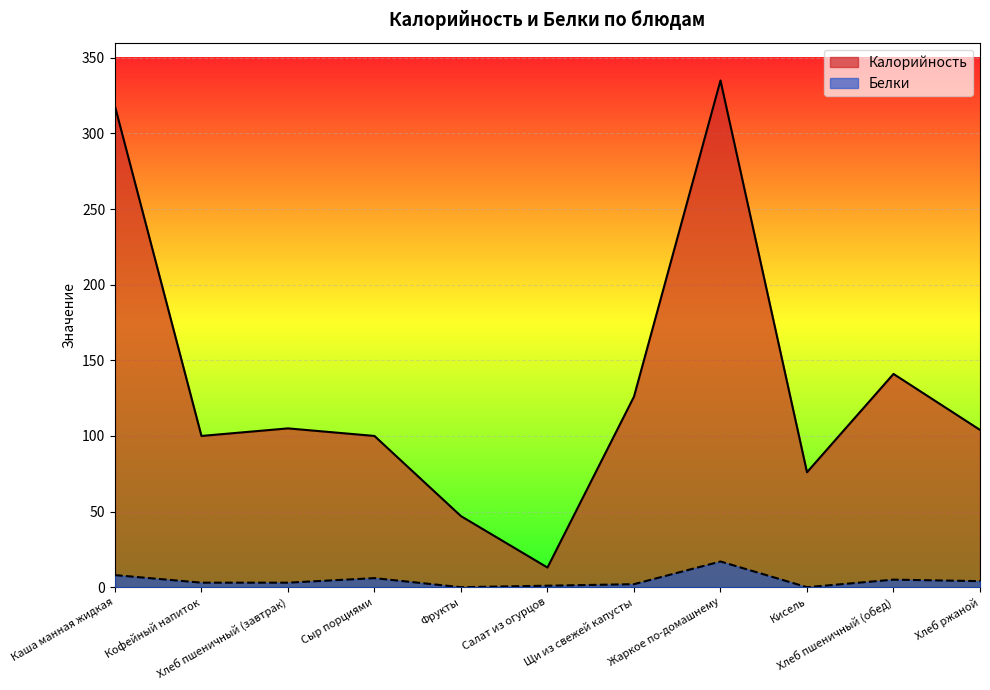

Reading left to right, list all the values displayed in this chart.

Калорийность: Каша манная жидкая=318	Кофейный напиток=100	Хлеб пшеничный (завтрак)=105	Сыр порциями=100	Фрукты=47	Салат из огурцов=13	Щи из свежей капусты=126	Жаркое по-домашнему=335	Кисель=76	Хлеб пшеничный (обед)=141	Хлеб ржаной=104
Белки: Каша манная жидкая=8	Кофейный напиток=3	Хлеб пшеничный (завтрак)=3	Сыр порциями=6	Фрукты=0	Салат из огурцов=1	Щи из свежей капусты=2	Жаркое по-домашнему=17	Кисель=0	Хлеб пшеничный (обед)=5	Хлеб ржаной=4